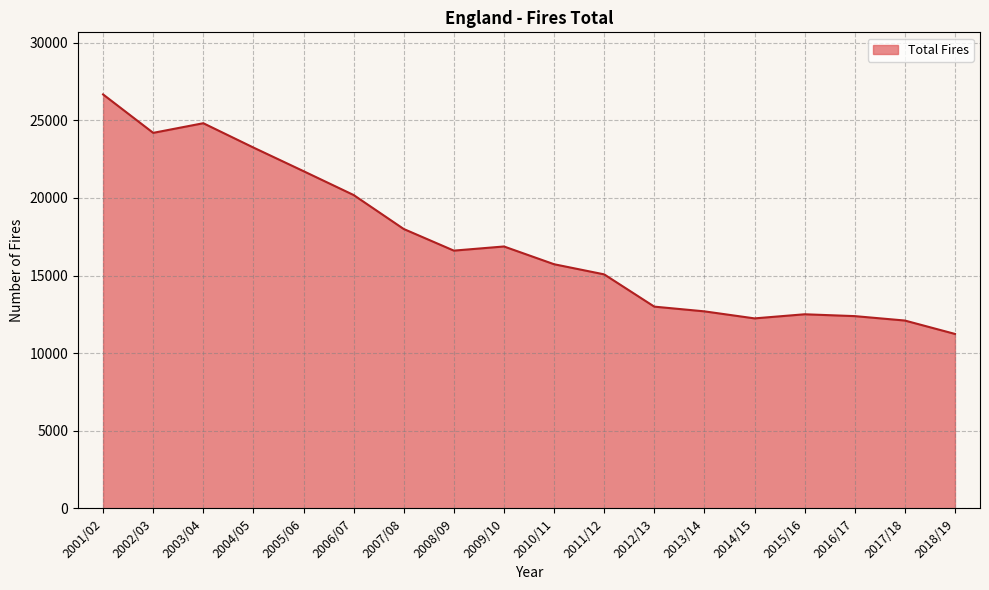

The value at 2013/14 is 12694. True or false?

True